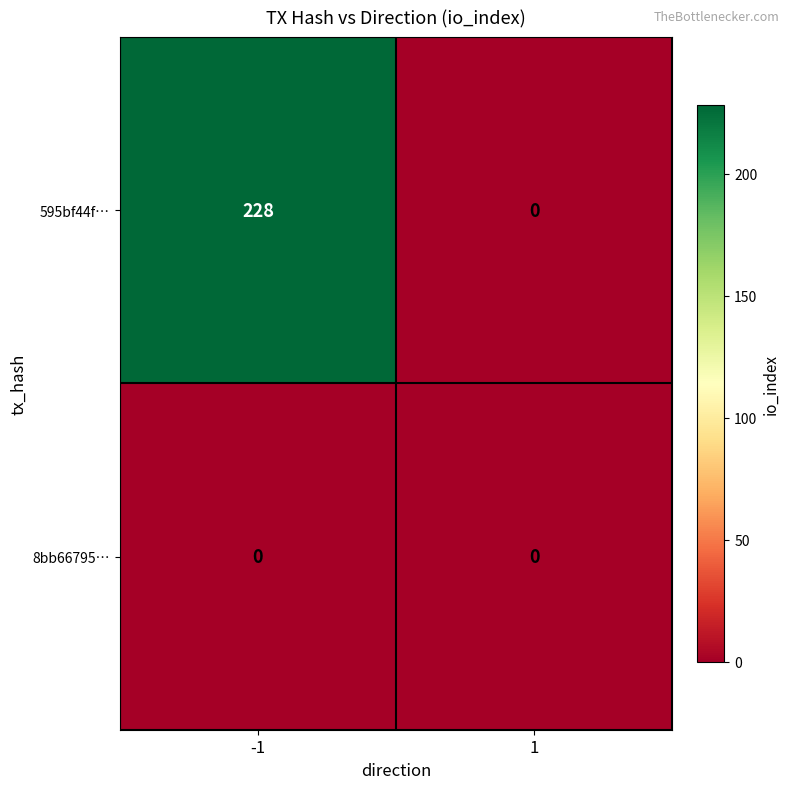

True or false: 595bf44f… has a value of 115 at -1.

False